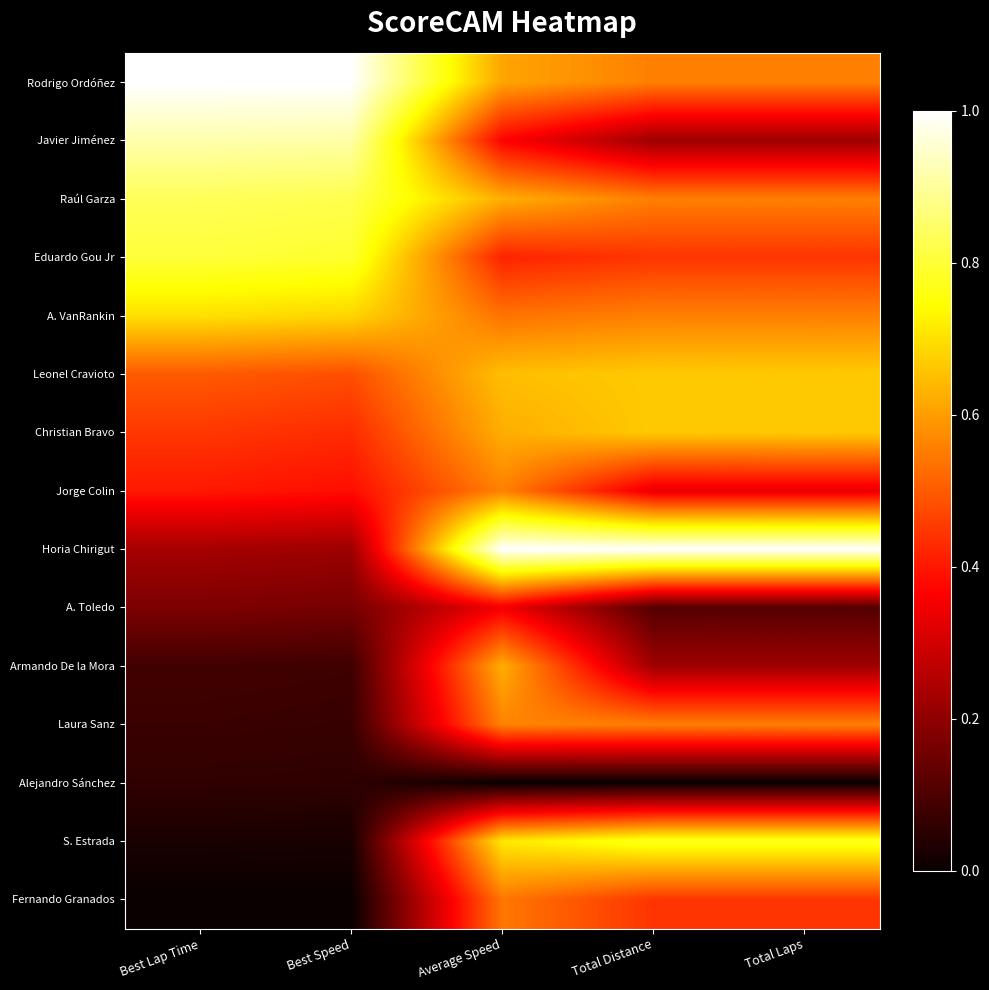

Reading left to right, transcribe all the data shown in this chart.

Rodrigo Ordóñez: Best Lap Time=1.0	Best Speed=1.0	Average Speed=0.6	Total Distance=0.6	Total Laps=0.6
Javier Jiménez: Best Lap Time=0.9	Best Speed=0.9	Average Speed=0.4	Total Distance=0.2	Total Laps=0.2
Raúl Garza: Best Lap Time=0.8	Best Speed=0.8	Average Speed=0.6	Total Distance=0.6	Total Laps=0.6
Eduardo Gou Jr: Best Lap Time=0.8	Best Speed=0.8	Average Speed=0.4	Total Distance=0.4	Total Laps=0.4
A. VanRankin: Best Lap Time=0.7	Best Speed=0.7	Average Speed=0.5	Total Distance=0.6	Total Laps=0.6
Leonel Cravioto: Best Lap Time=0.5	Best Speed=0.5	Average Speed=0.7	Total Distance=0.7	Total Laps=0.7
Christian Bravo: Best Lap Time=0.4	Best Speed=0.4	Average Speed=0.6	Total Distance=0.7	Total Laps=0.7
Jorge Colin: Best Lap Time=0.4	Best Speed=0.4	Average Speed=0.6	Total Distance=0.3	Total Laps=0.3
Horia Chirigut: Best Lap Time=0.2	Best Speed=0.2	Average Speed=1.0	Total Distance=1.0	Total Laps=1.0
A. Toledo: Best Lap Time=0.2	Best Speed=0.2	Average Speed=0.4	Total Distance=0.1	Total Laps=0.1
Armando De la Mora: Best Lap Time=0.1	Best Speed=0.1	Average Speed=0.6	Total Distance=0.2	Total Laps=0.2
Laura Sanz: Best Lap Time=0.1	Best Speed=0.1	Average Speed=0.6	Total Distance=0.6	Total Laps=0.6
Alejandro Sánchez: Best Lap Time=0.1	Best Speed=0.1	Average Speed=0.0	Total Distance=0.0	Total Laps=0.0
S. Estrada: Best Lap Time=0.0	Best Speed=0.0	Average Speed=0.7	Total Distance=0.8	Total Laps=0.8
Fernando Granados: Best Lap Time=0.0	Best Speed=0.0	Average Speed=0.5	Total Distance=0.4	Total Laps=0.4